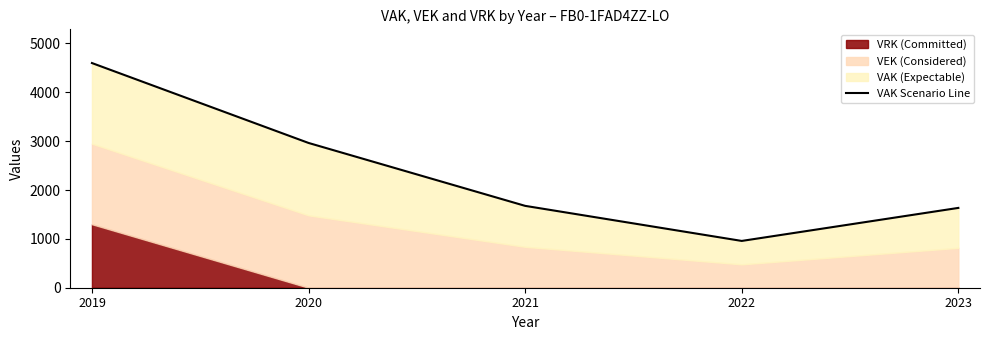

Which has a higher value, 2022 or 2023?

2023